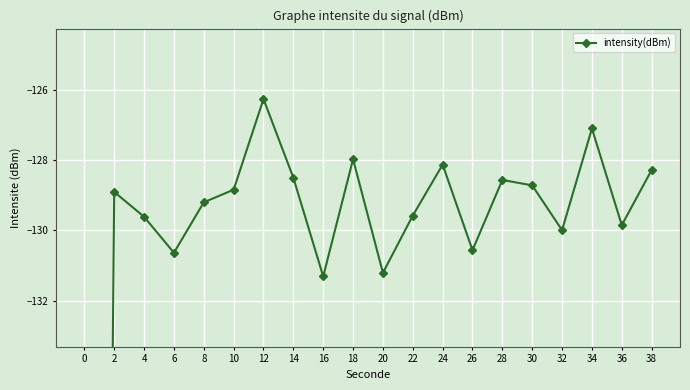

What is the change in value from 2 to 36?

-0.9